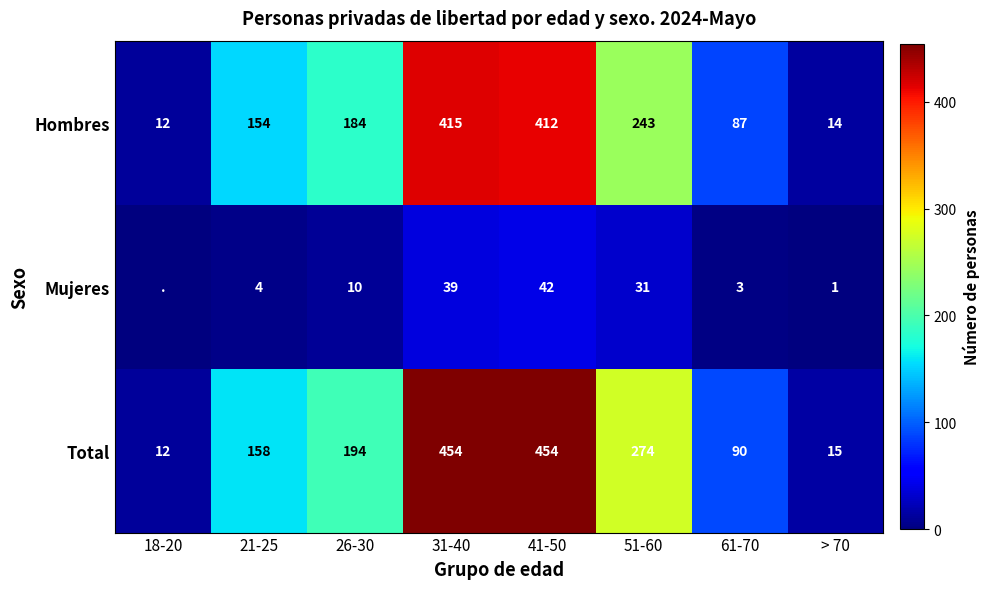

What is the sum of the Total values at 26-30 and > 70?

209